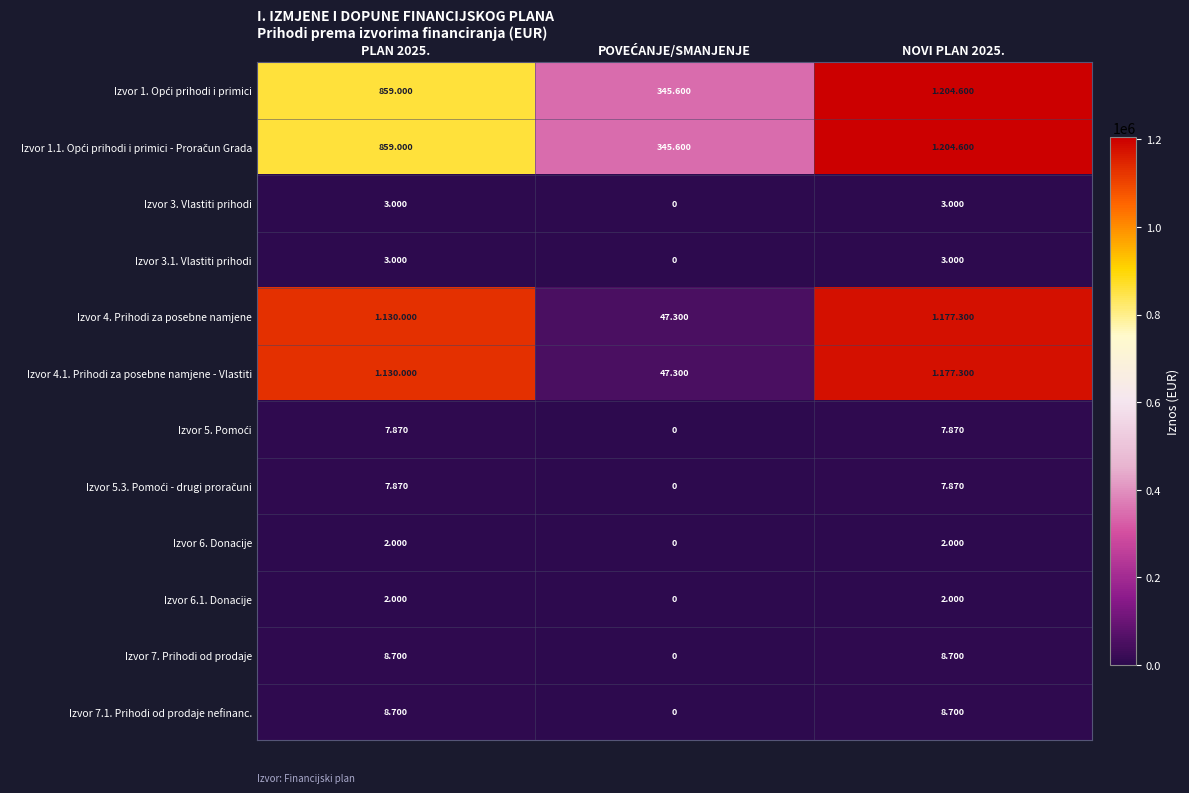

What is the difference between the highest and lowest values at POVEĆANJE/SMANJENJE?

345600